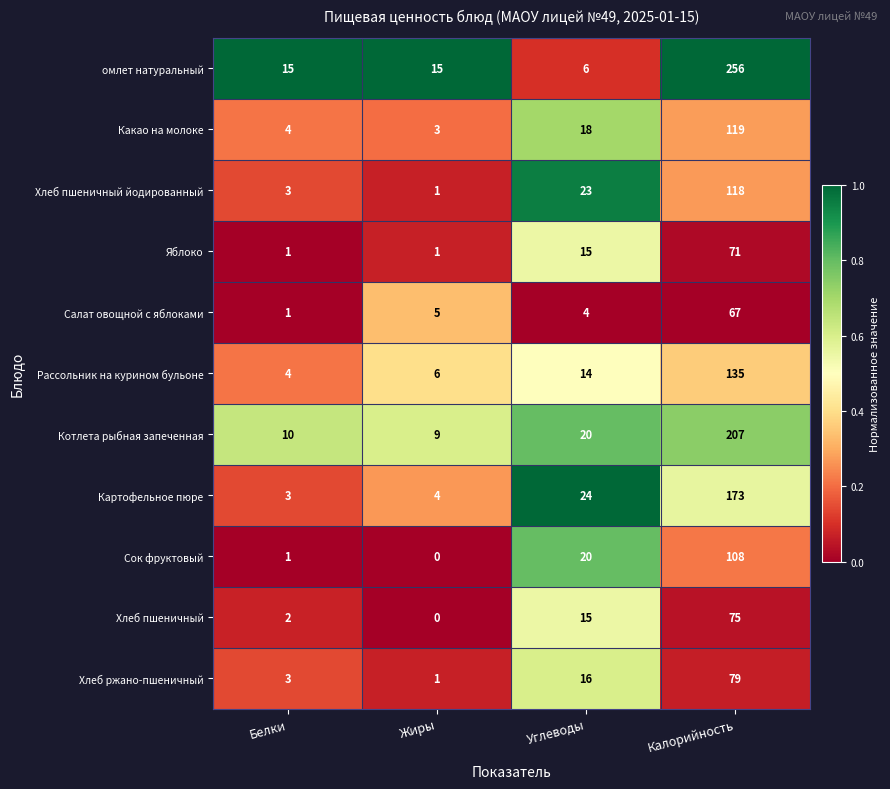

List the series in order of their peak value, highest first.

омлет натуральный, Котлета рыбная запеченная, Картофельное пюре, Рассольник на курином бульоне, Какао на молоке, Хлеб пшеничный йодированный, Сок фруктовый, Хлеб ржано-пшеничный, Хлеб пшеничный, Яблоко, Салат овощной с яблоками